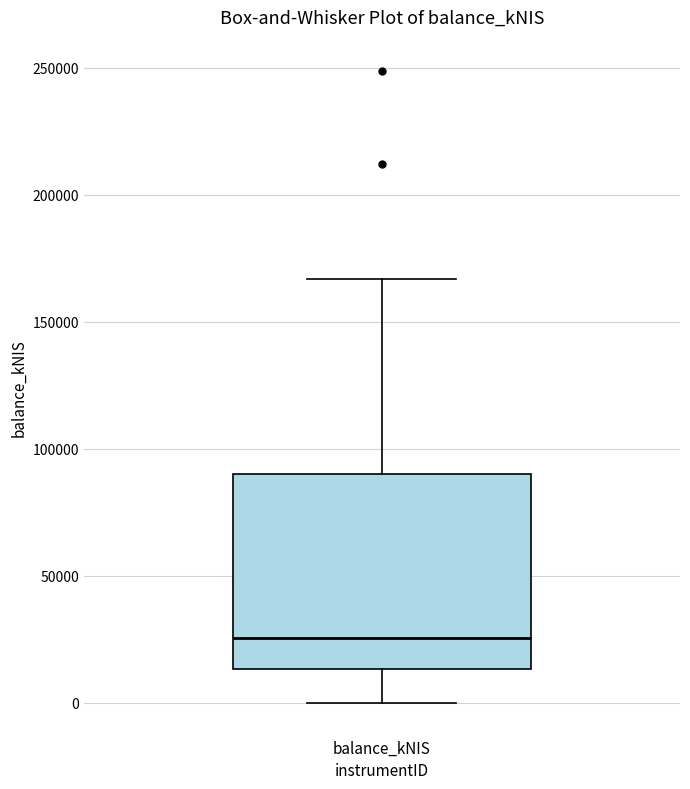

Transcribe this box plot: give where the median line is, the range the box spans, and where the two whiskers end, as read against the y-axis. The values are not printed on the chart, so give them approximately, as read against the axis.

median 25000, box 15000 to 90000, whiskers 0 to 165000